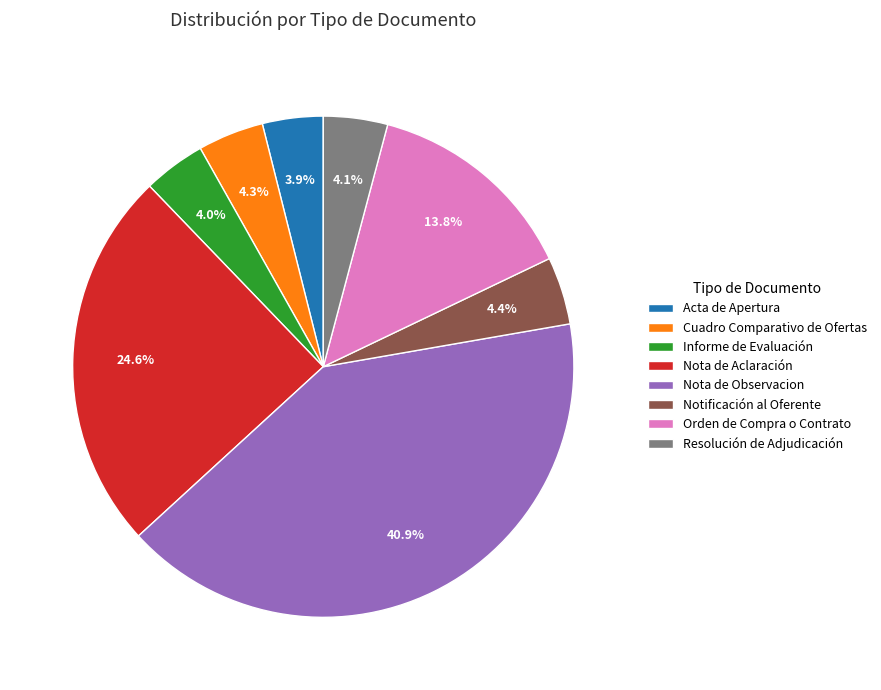

Is there a majority slice in this chart?

No